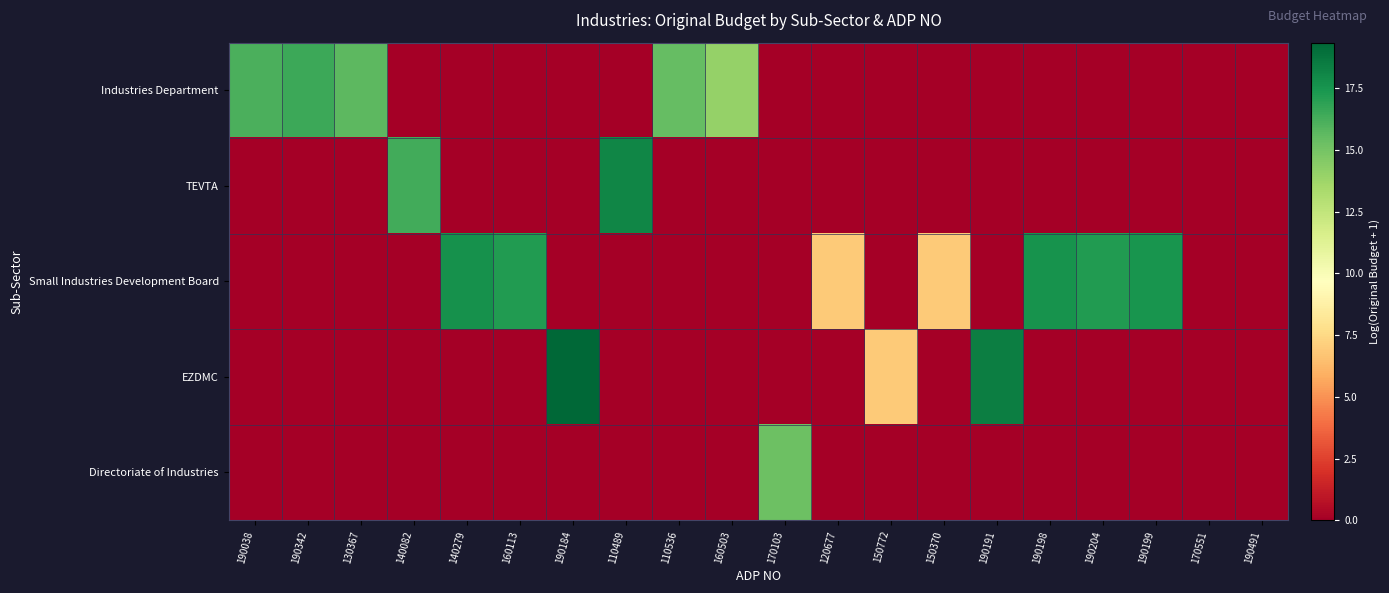

Which label corresponds to the smallest value in the chart?

140082